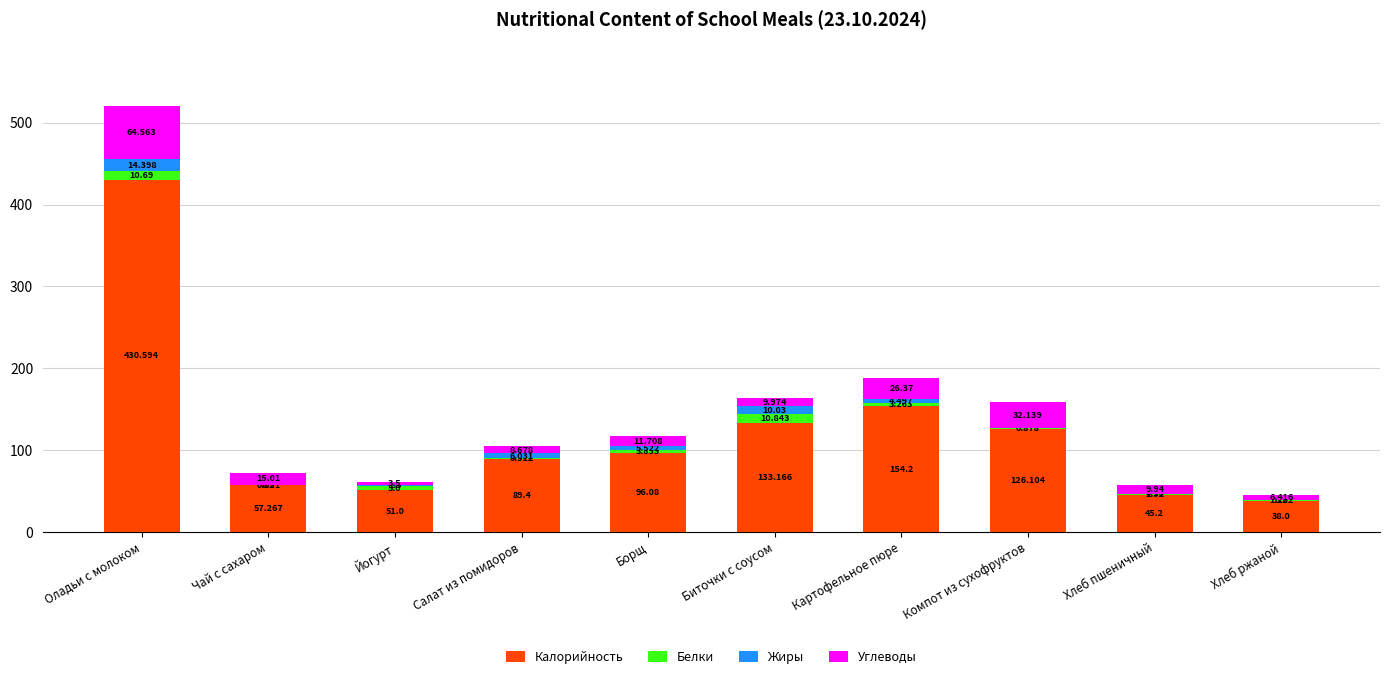

How many series are shown in this chart?

4